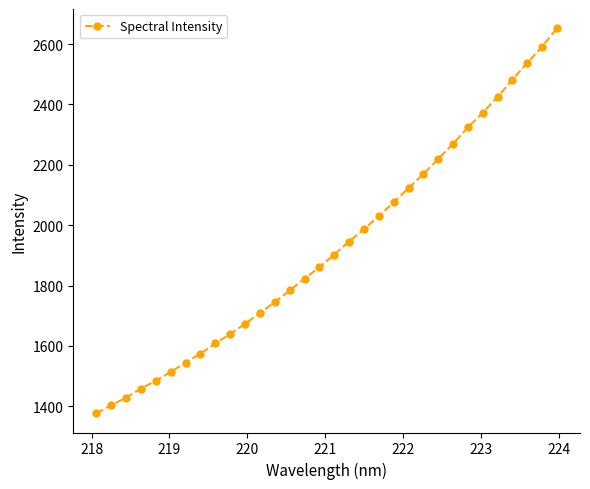

What is the greatest value displayed?

2652.6